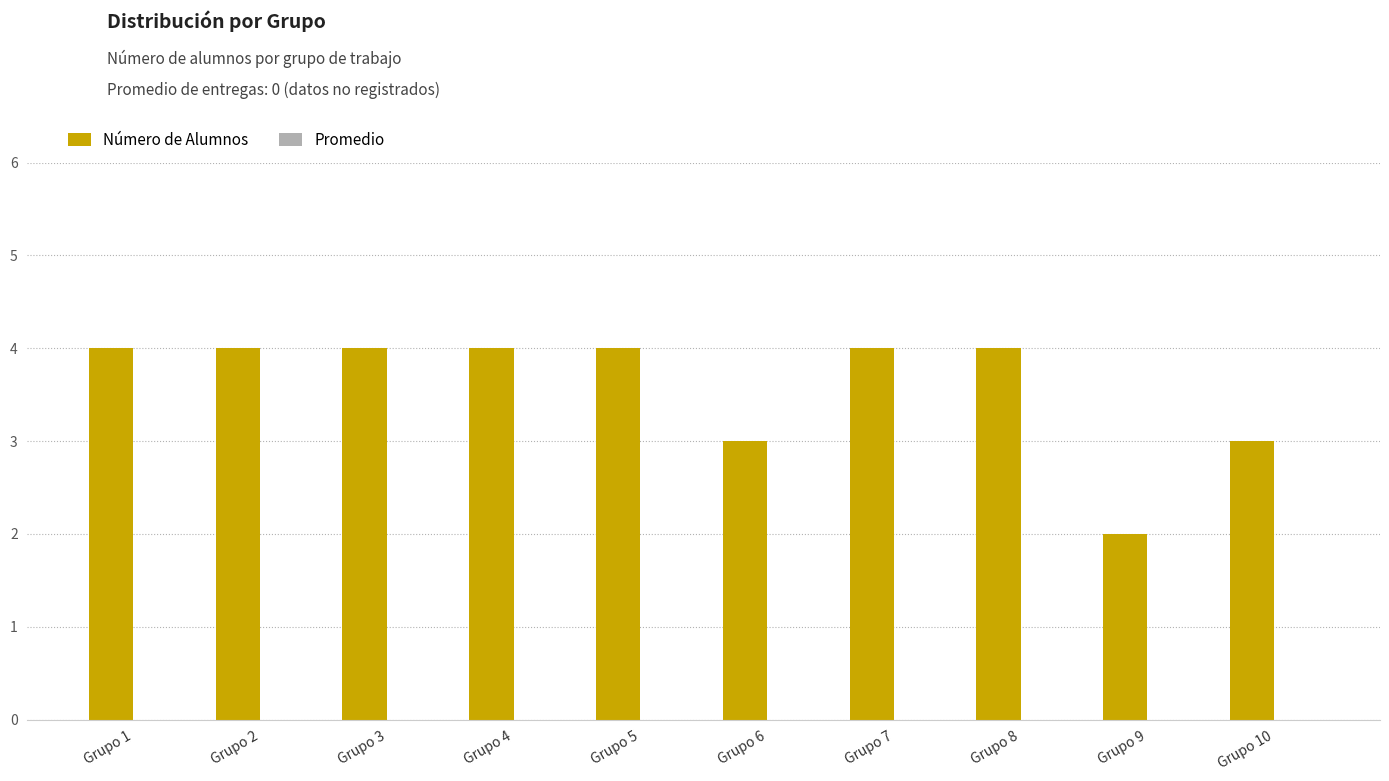

The chart shows a value of 4 at Grupo 7. True or false?

True